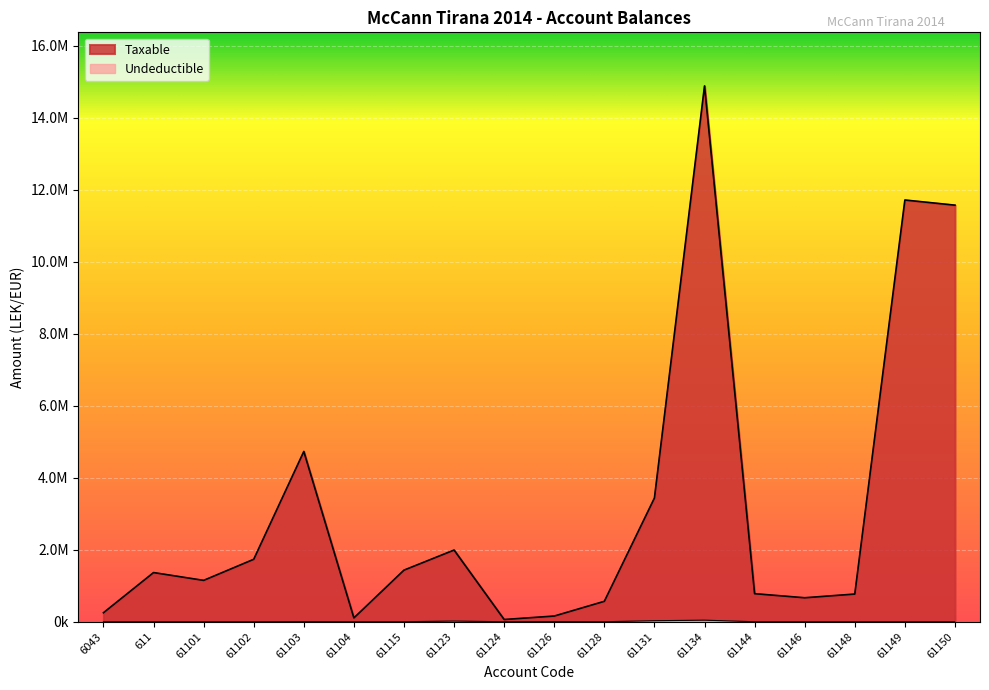

At which label is Undeductible closest to 21649?

61123